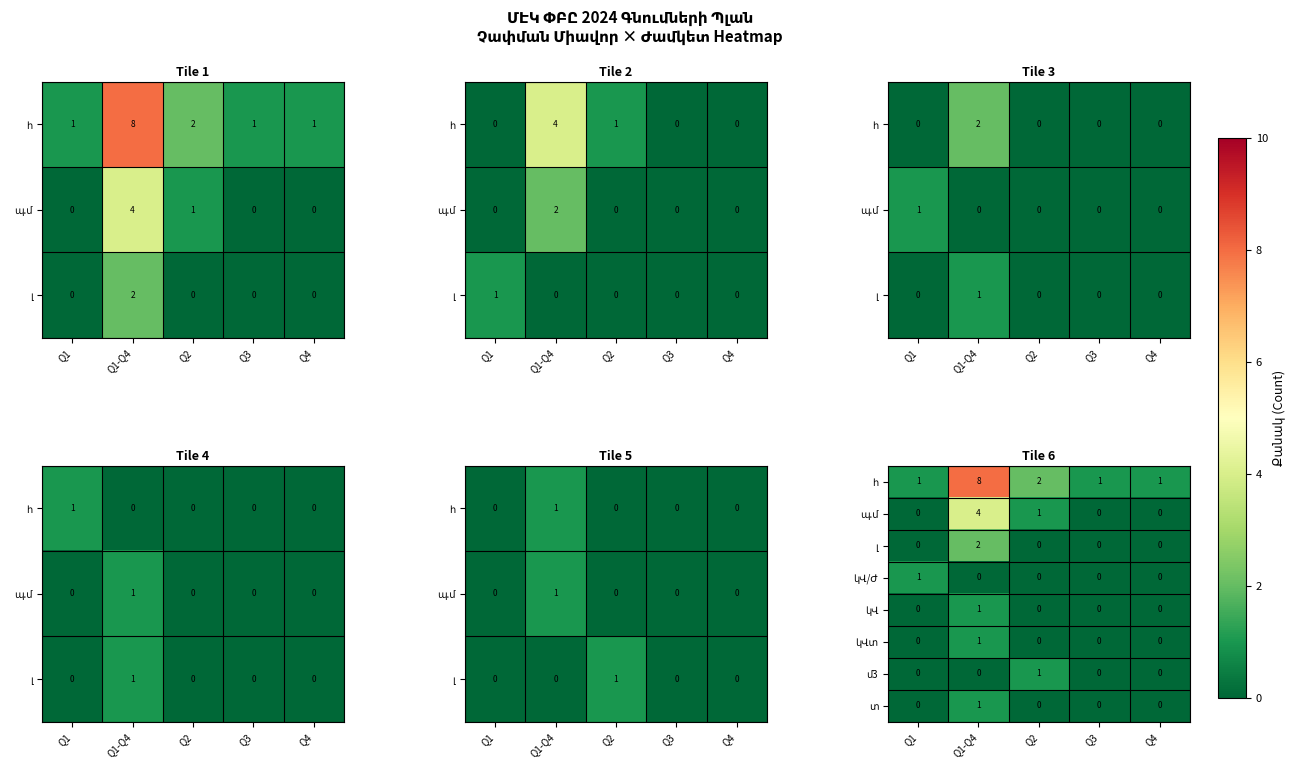

At Q1, list the series in order from smallest to largest.

պ.մ, լ, կՎ, կՎտ, մ3, տ, հ, կՎ/Ժ